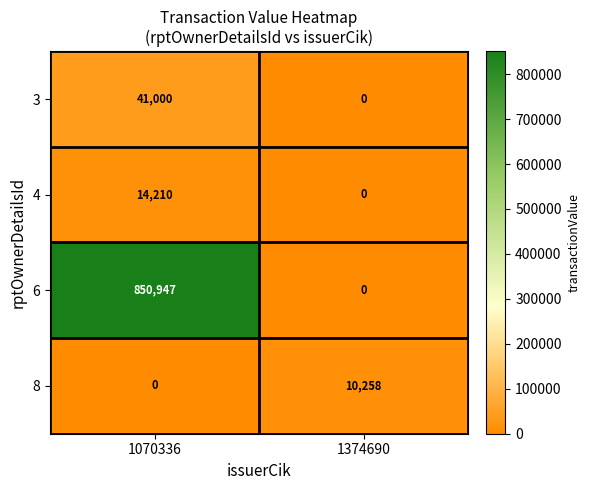

Reading left to right, list all the values displayed in this chart.

3: 41000	0
4: 14210	0
6: 850947	0
8: 0	10258